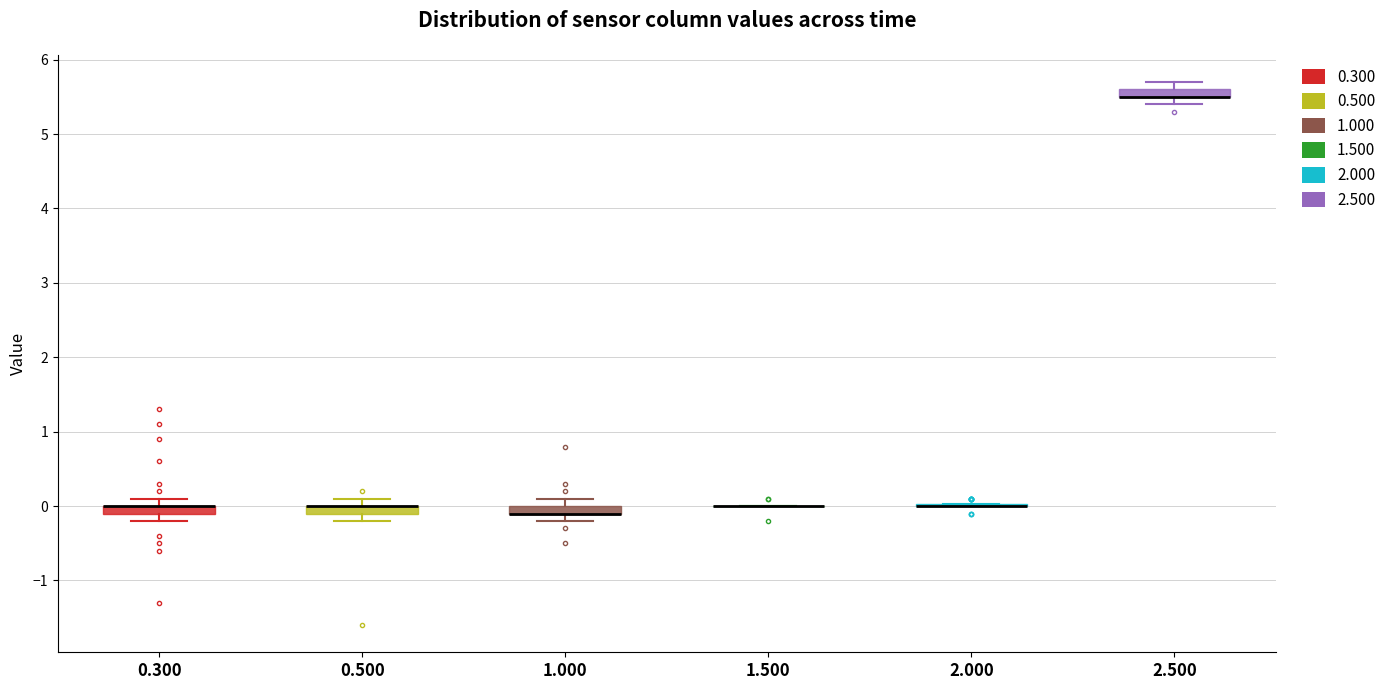

Where is the upper edge of the box at x = 1.000 on the y-axis? The values are not printed on the chart, so give them approximately, as read against the axis.

0.0